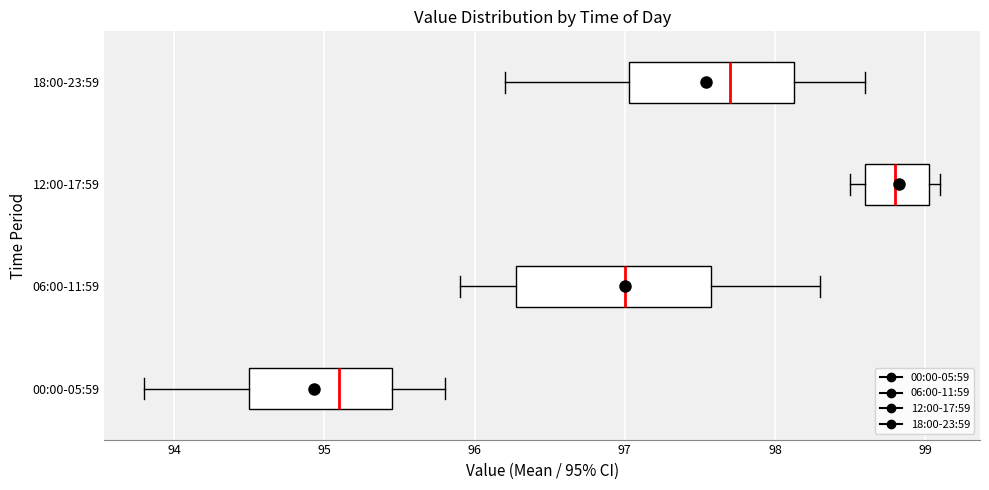

Comparing the boxes themselves (not the whiskers), which one is the widest?

06:00-11:59